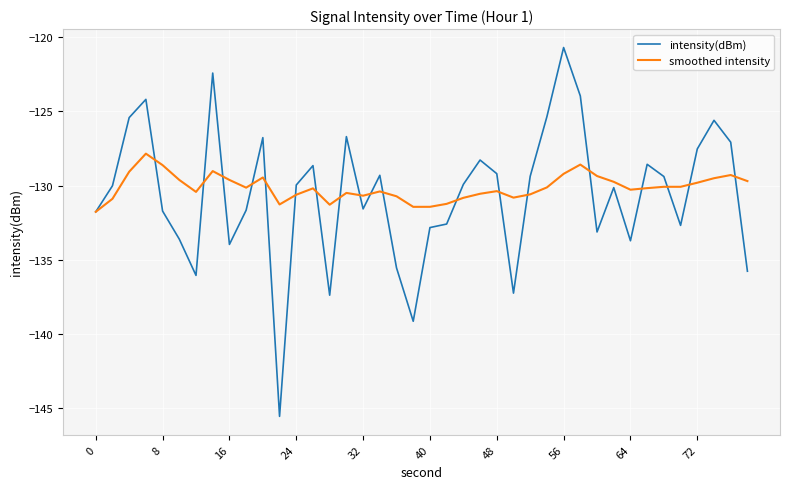

Which series has the largest total across all categories?

smoothed intensity